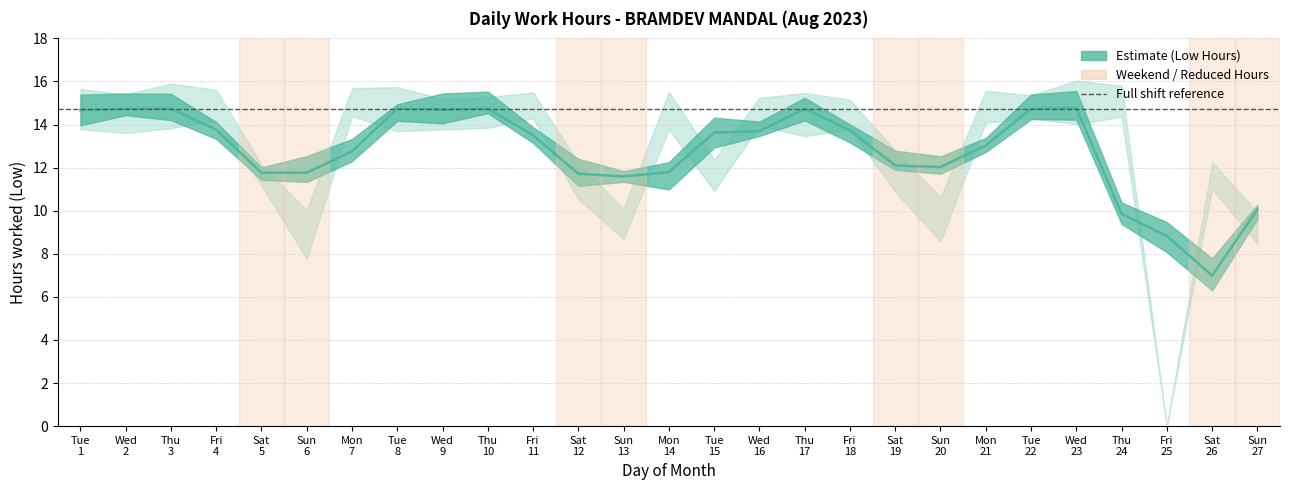

How many lines are shown in the chart?

2